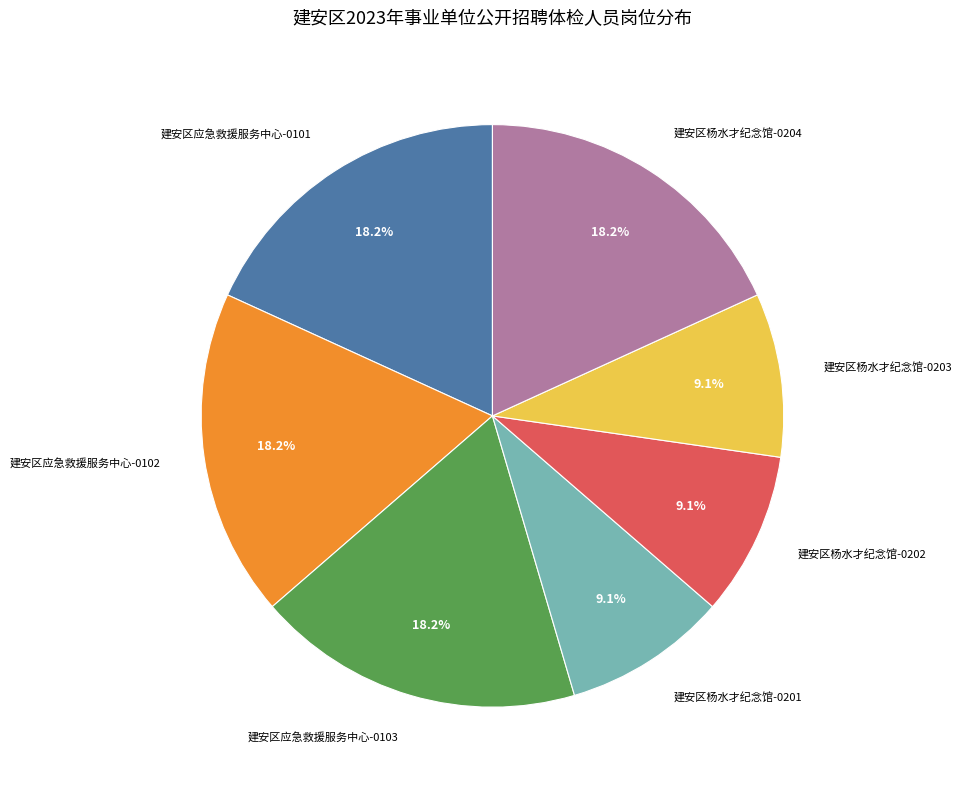

What is the ratio of the value at 建安区杨水才纪念馆-0204 to the value at 建安区应急救援服务中心-0103?

1.0